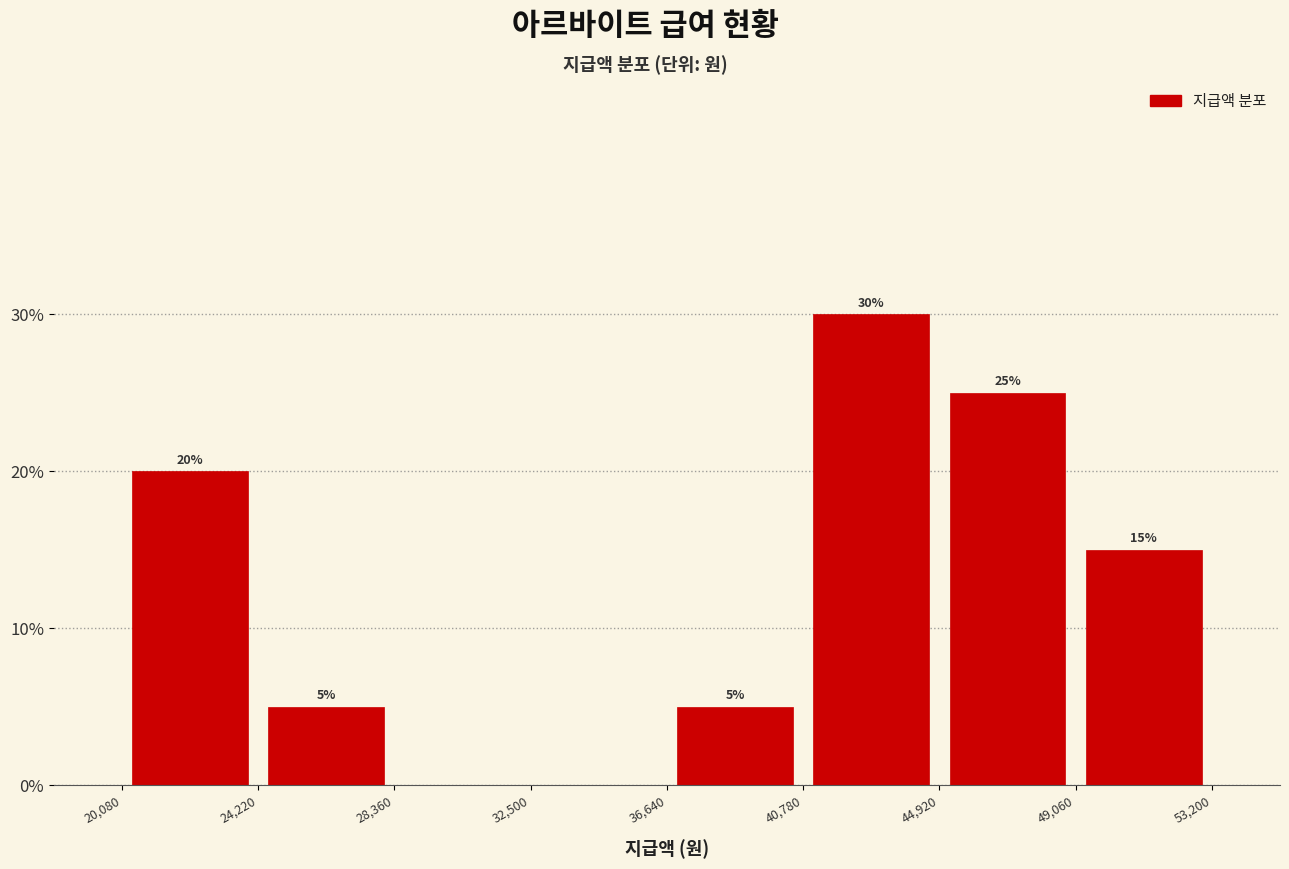

Over which range of the x-axis is the bar tallest?

40,780 to 44,920